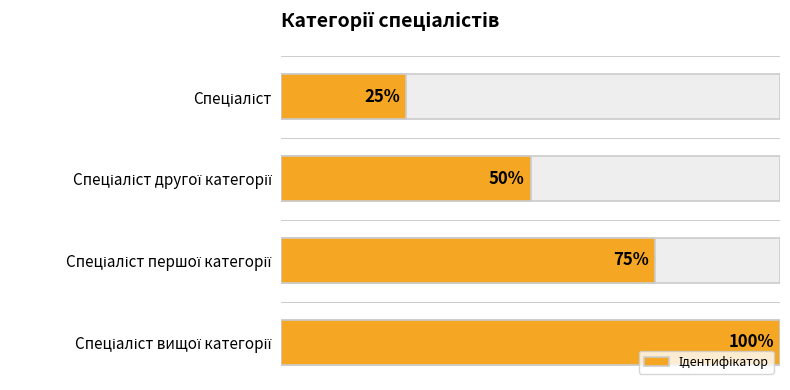

At which category does the chart reach its minimum across all series?

Спеціаліст